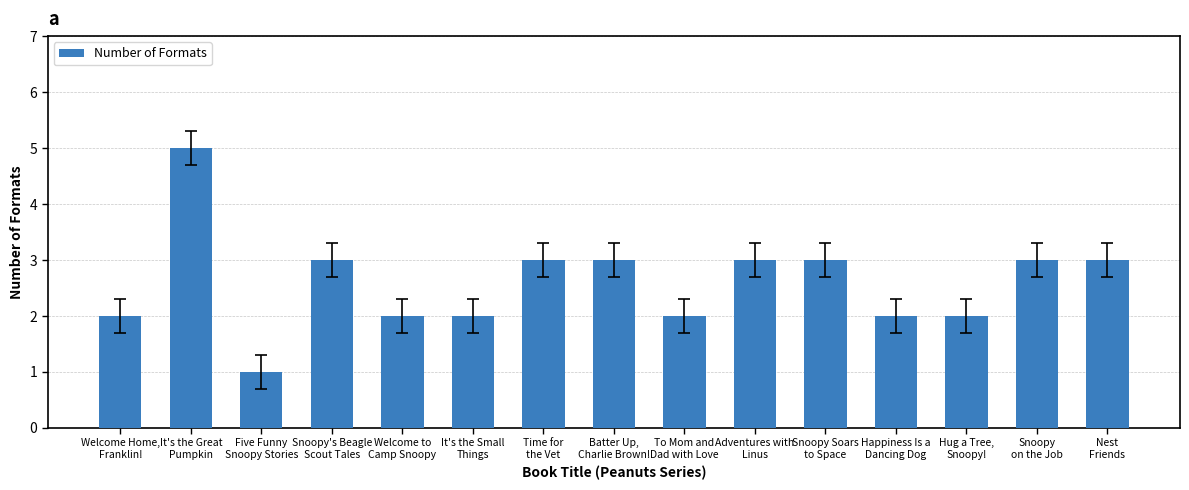

Reading left to right, extract all data points from this chart.

2	5	1	3	2	2	3	3	2	3	3	2	2	3	3